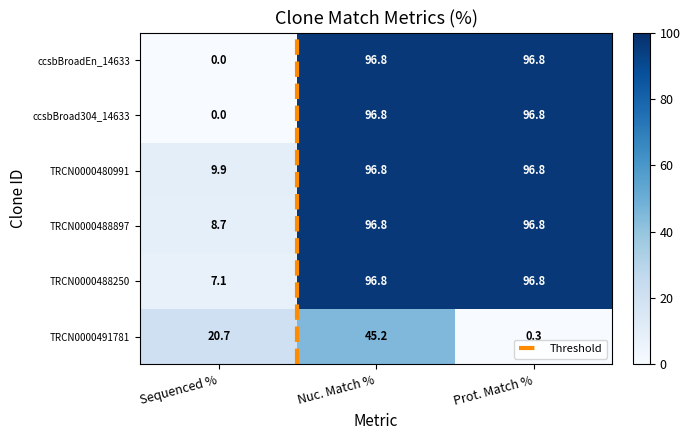

How many values in the TRCN0000480991 series are below 96?

1